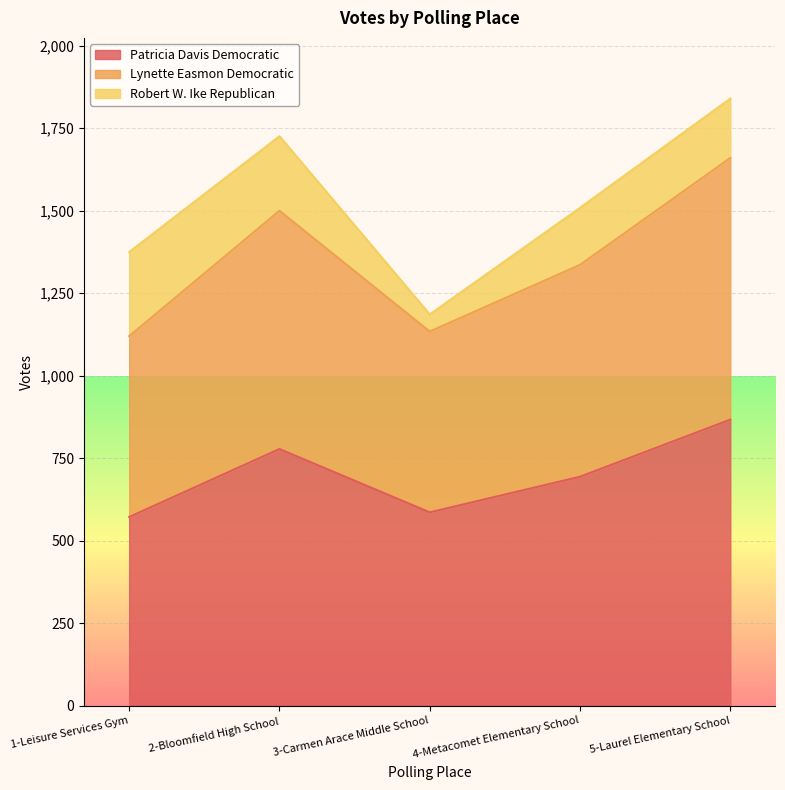

What are all the series names shown in the legend?

Patricia Davis Democratic, Lynette Easmon Democratic, Robert W. Ike Republican